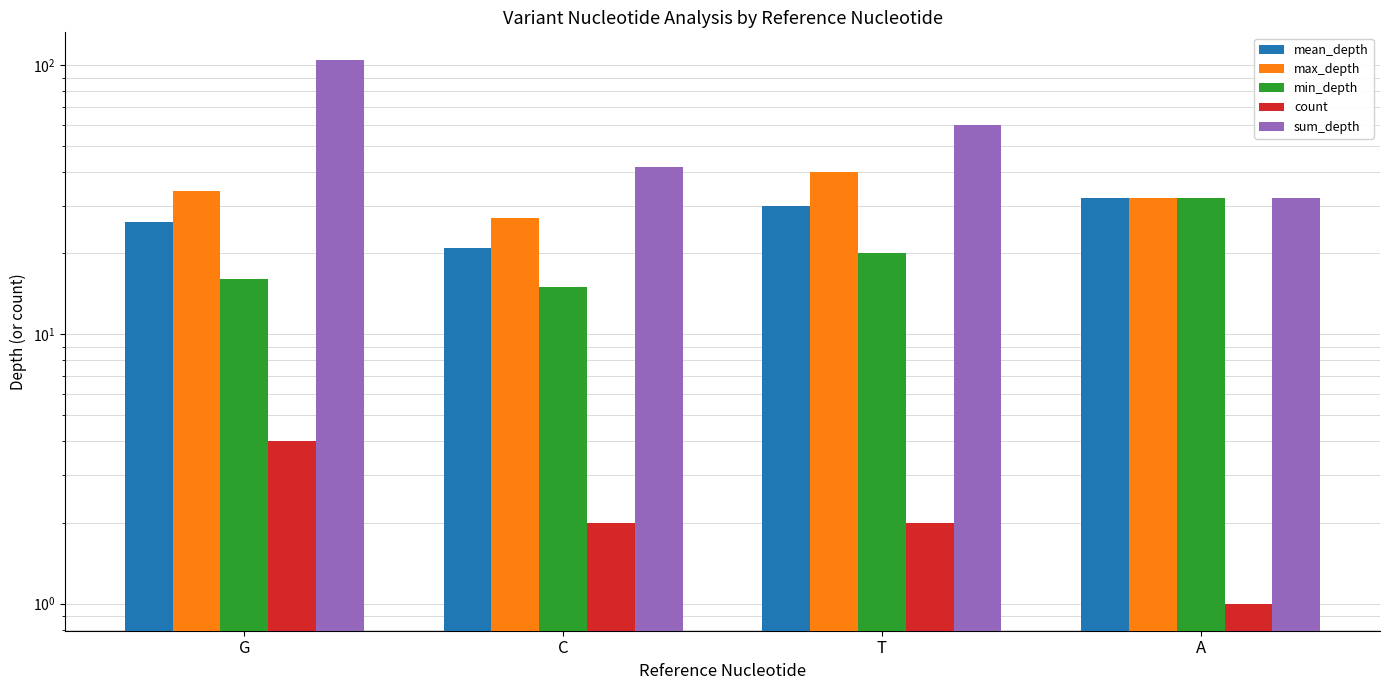

At which category does the chart reach its minimum across all series?

A